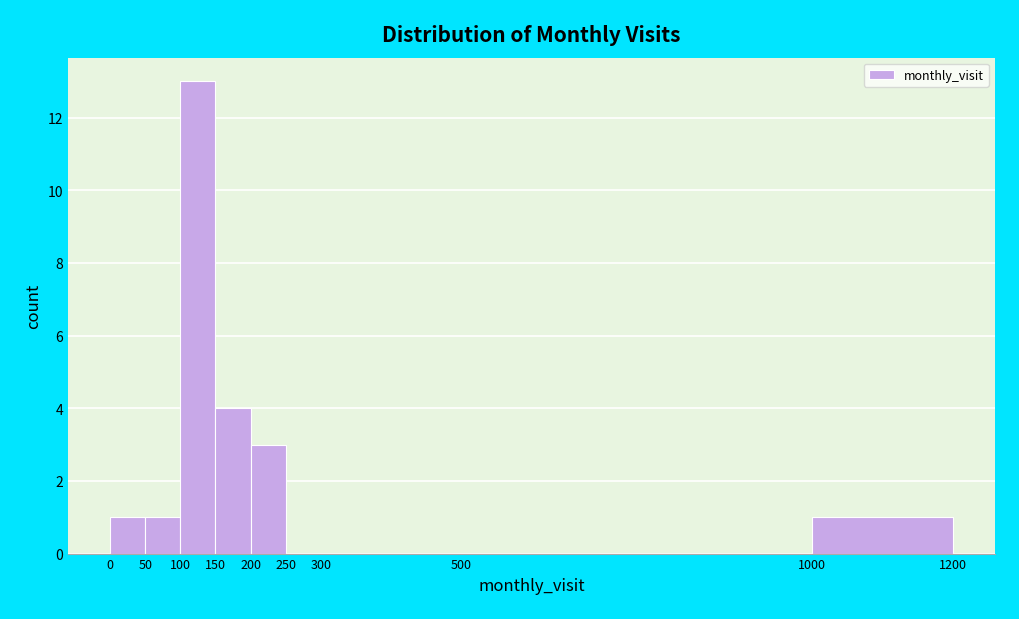

Over which range of the x-axis is the bar tallest?

100 to 150